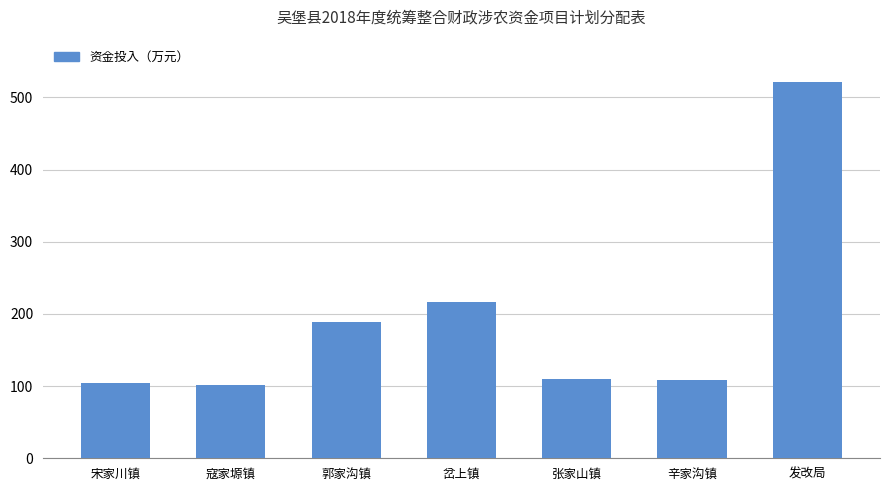

What is the difference between the second highest and minimum values?

114.8